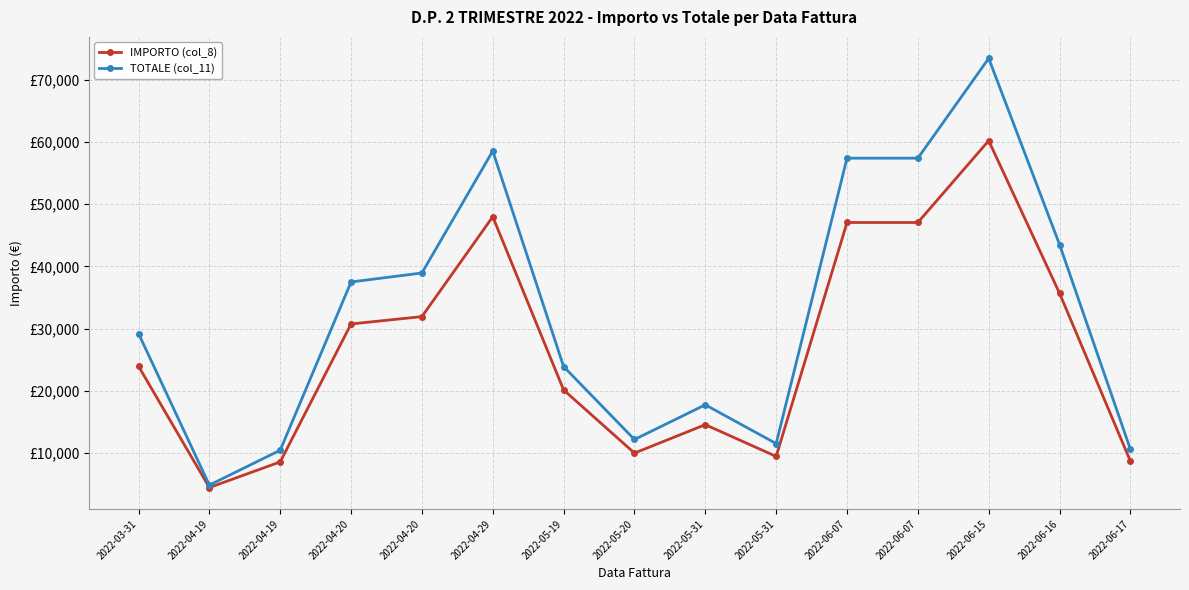

What is the difference between the highest and lowest values at 2022-06-16?

7848.4